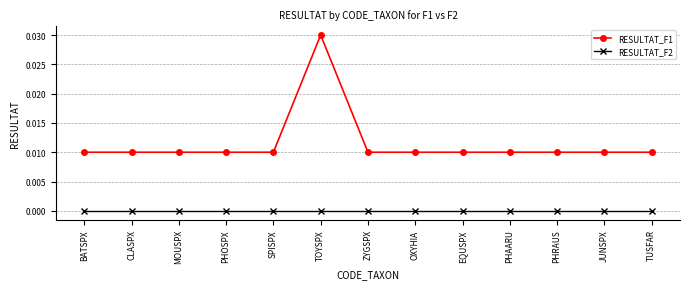

What are all the series names shown in the legend?

RESULTAT_F1, RESULTAT_F2